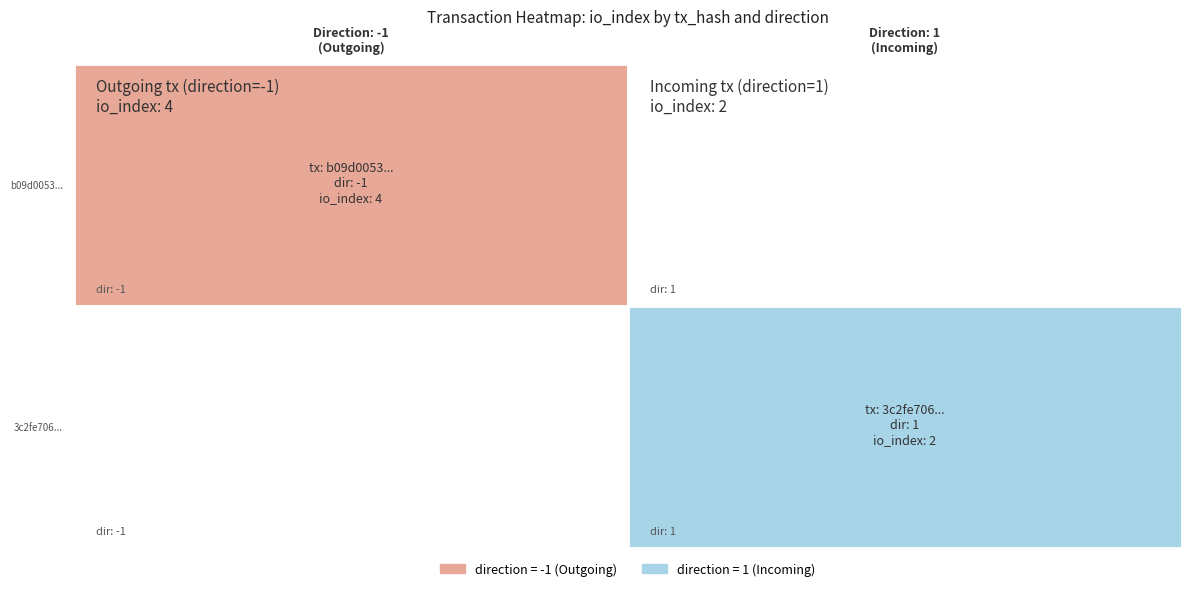

Rank the series by their maximum value, from highest to lowest.

b09d0053924f1ebc5ff3cb793ba3cc962901bc1, 3c2fe7060a4a204a3856b89728b36d76e86acc2